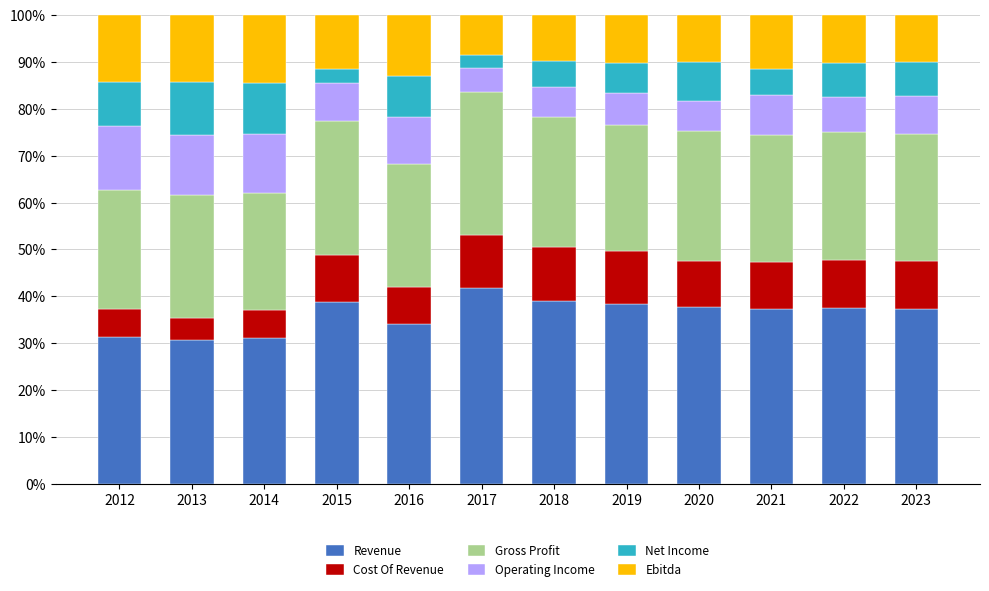

Is it true that Revenue equals 38.7 at 2015?

True